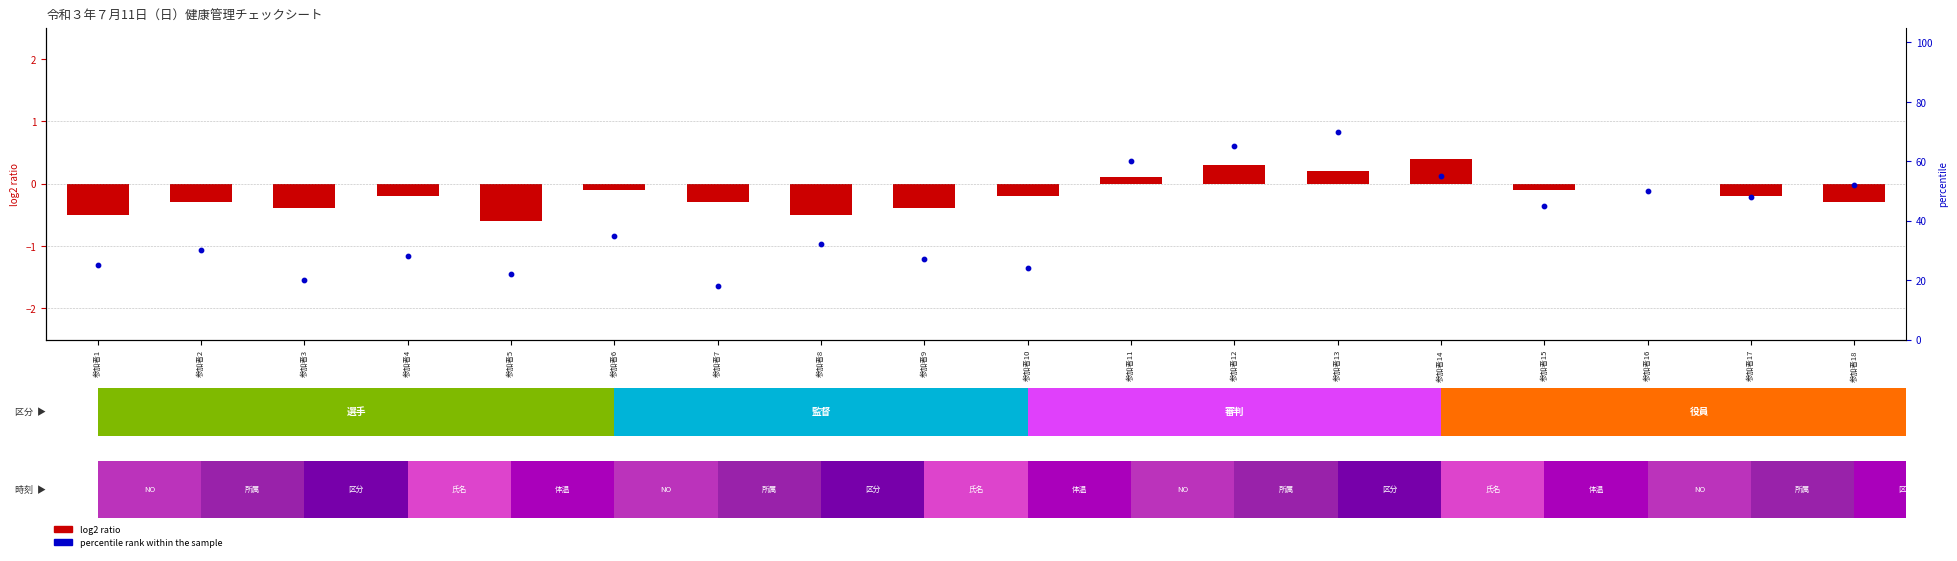

Which series has the largest total across all categories?

percentile rank within the sample